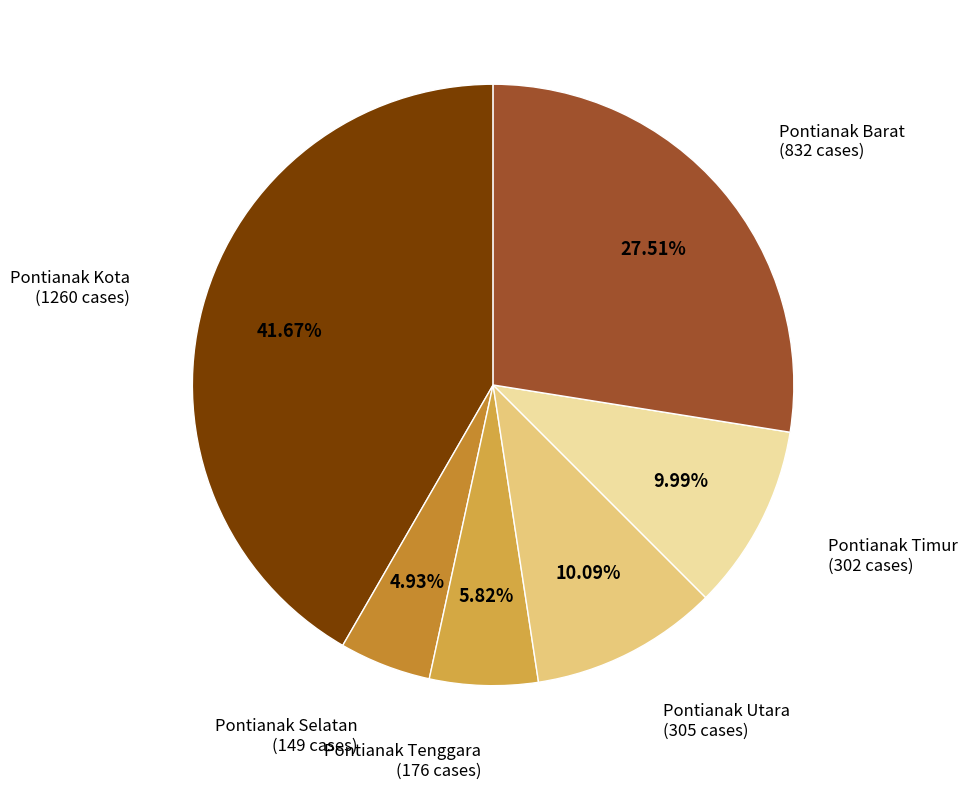

The Pontianak Timur slice represents 10% of the pie. True or false?

True